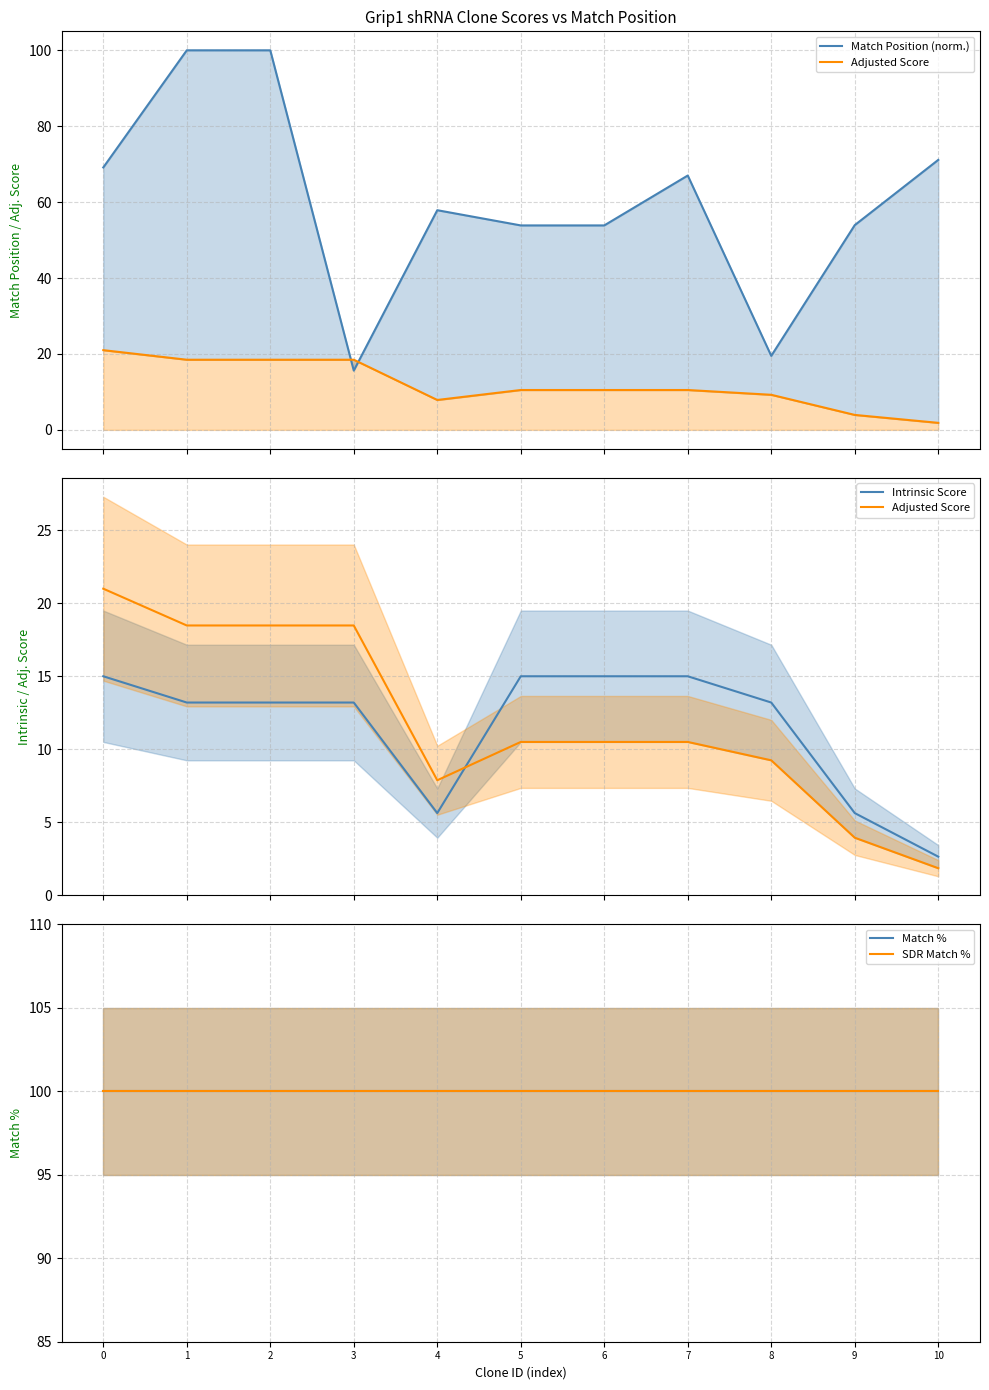

Rank the series by their maximum value, from highest to lowest.

Match Position (norm.), Match %, SDR Match %, Adjusted Score, Intrinsic Score